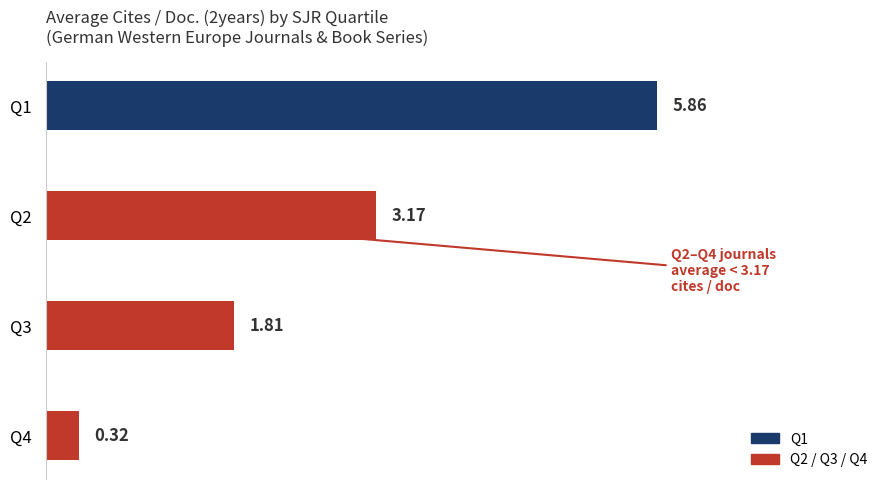

Which category has the highest value across all series?

Q1